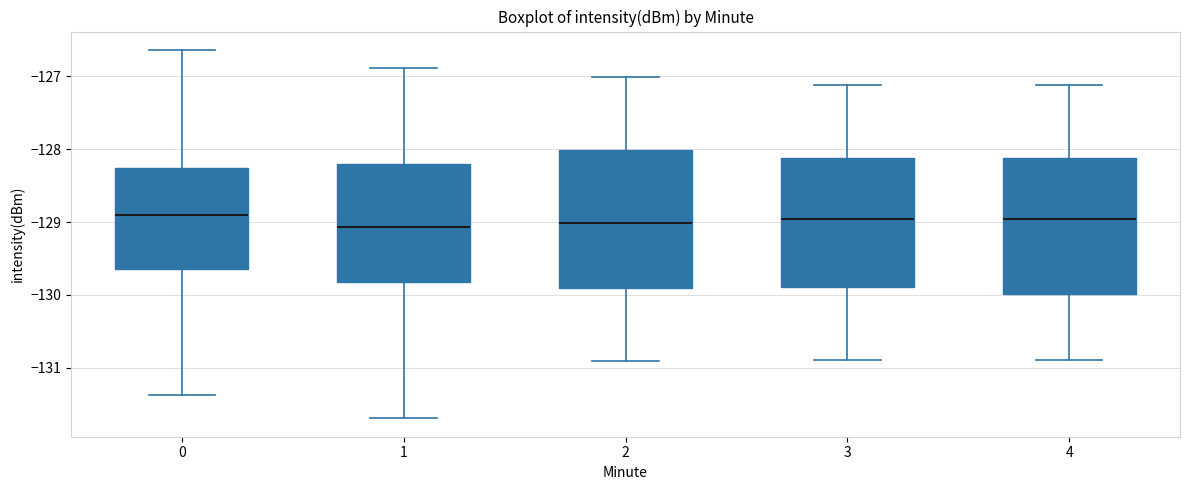

Reading left to right, transcribe this box plot: for each box, give where its median line is, the range the box spans, and where its two whiskers end, as read against the y-axis. The values are not printed on the chart, so give them approximately, as read against the axis.

0: median -128.9, box -129.6 to -128.3, whiskers -131.4 to -126.6
1: median -129.1, box -129.8 to -128.2, whiskers -131.7 to -126.9
2: median -129.0, box -129.9 to -128.0, whiskers -130.9 to -127.0
3: median -129.0, box -129.9 to -128.1, whiskers -130.9 to -127.1
4: median -129.0, box -130.0 to -128.1, whiskers -130.9 to -127.1